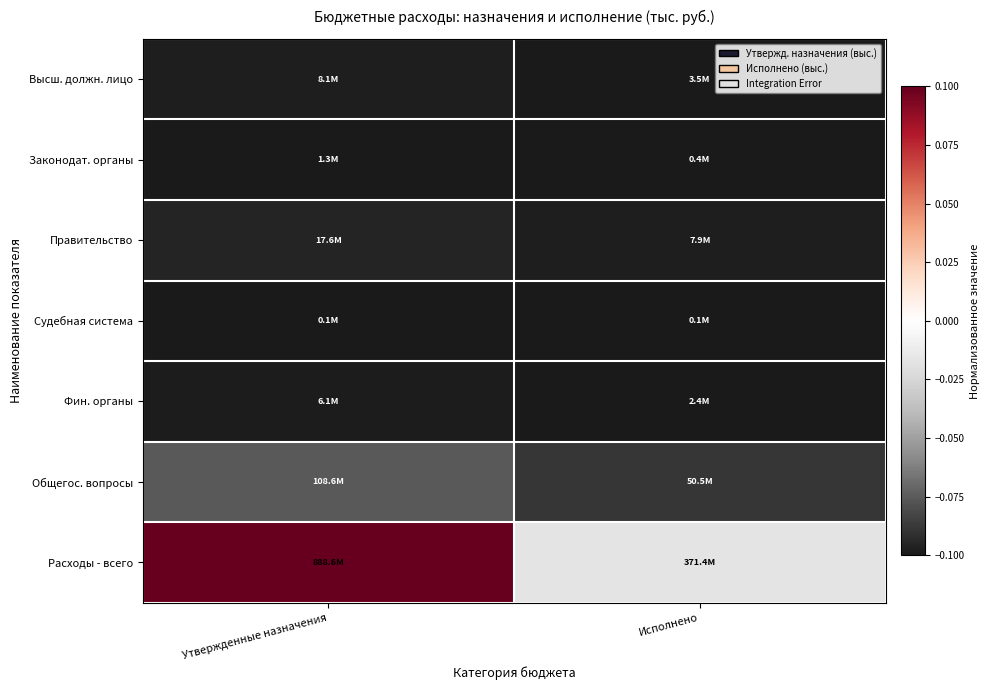

Reading left to right, transcribe all the data shown in this chart.

Высш. должн. лицо: Утвержденные назначения=-0.1	Исполнено=-0.1
Законодат. органы: Утвержденные назначения=-0.1	Исполнено=-0.1
Правительство: Утвержденные назначения=-0.1	Исполнено=-0.1
Судебная система: Утвержденные назначения=-0.1	Исполнено=-0.1
Фин. органы: Утвержденные назначения=-0.1	Исполнено=-0.1
Общегос. вопросы: Утвержденные назначения=-0.1	Исполнено=-0.1
Расходы - всего: Утвержденные назначения=0.1	Исполнено=-0.0